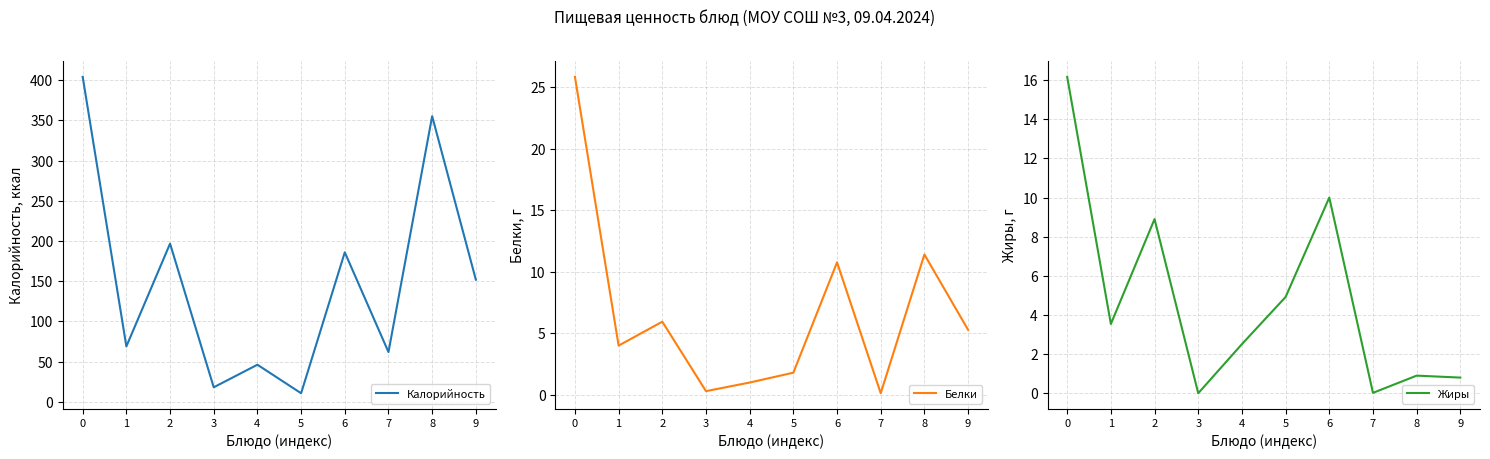

Rank the categories by Жиры value from lowest to highest.

3, 7, 9, 8, 4, 1, 5, 2, 6, 0